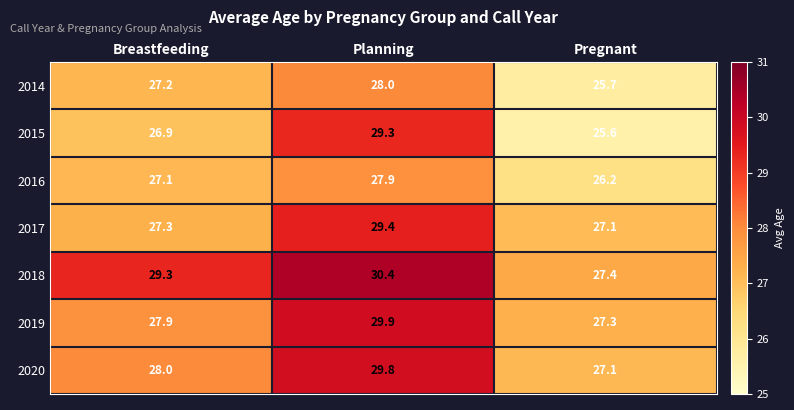

What is the difference between the highest and lowest values at Planning?

2.5